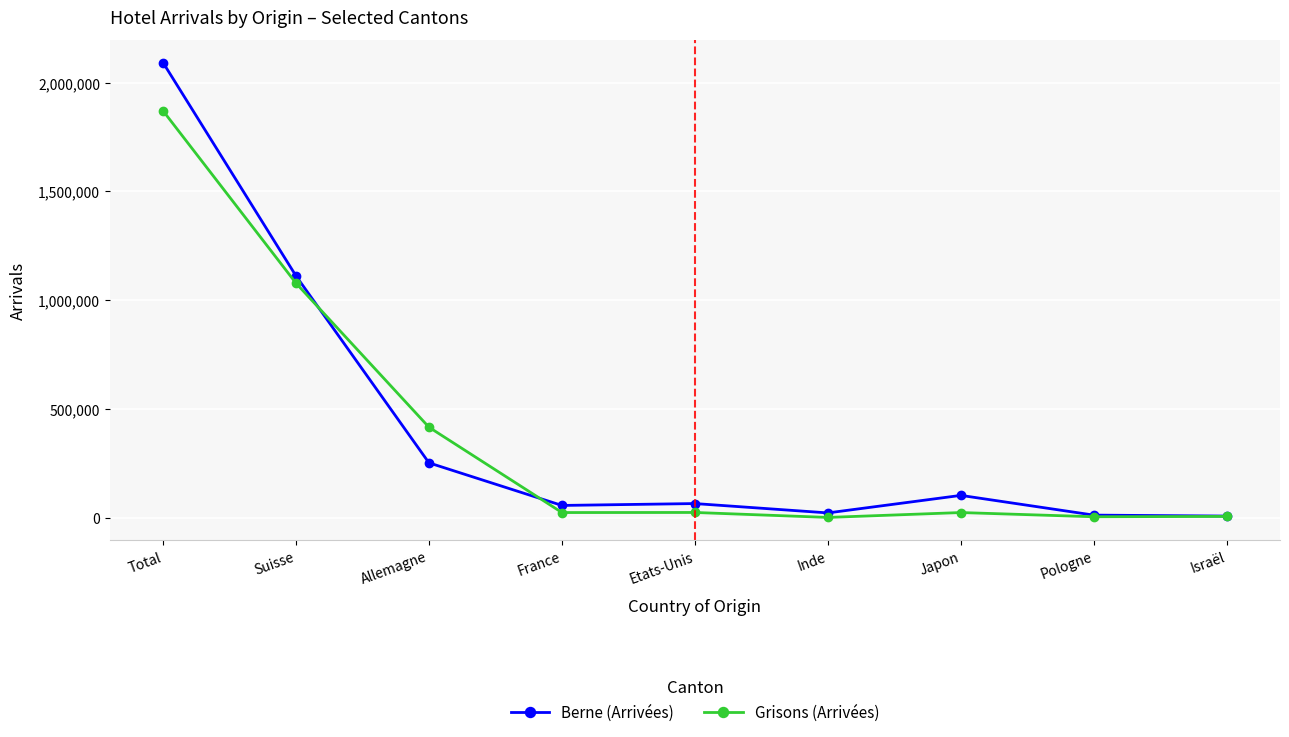

What is the difference between the maximum and minimum values in the Berne (Arrivées) series?

2083784